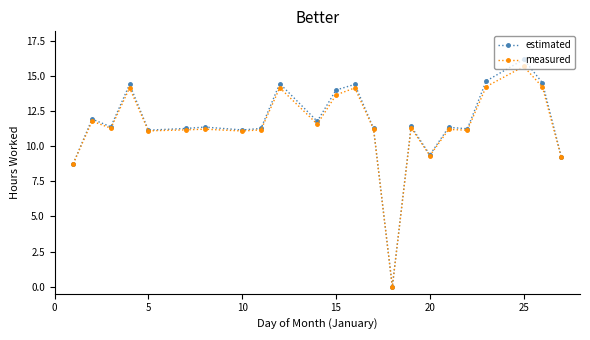

Which series has the largest range (max minus min)?

estimated